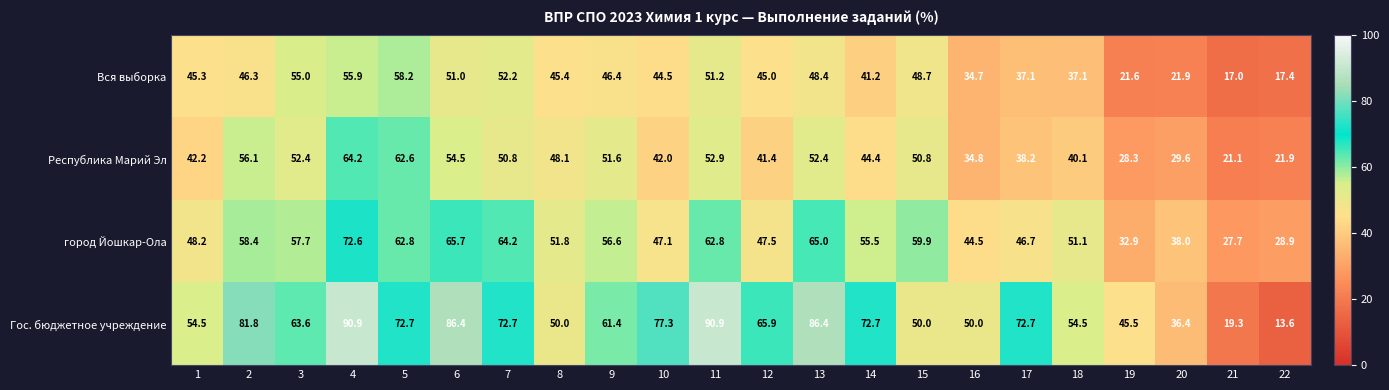

What is the highest value of the город Йошкар-Ола series?

72.6